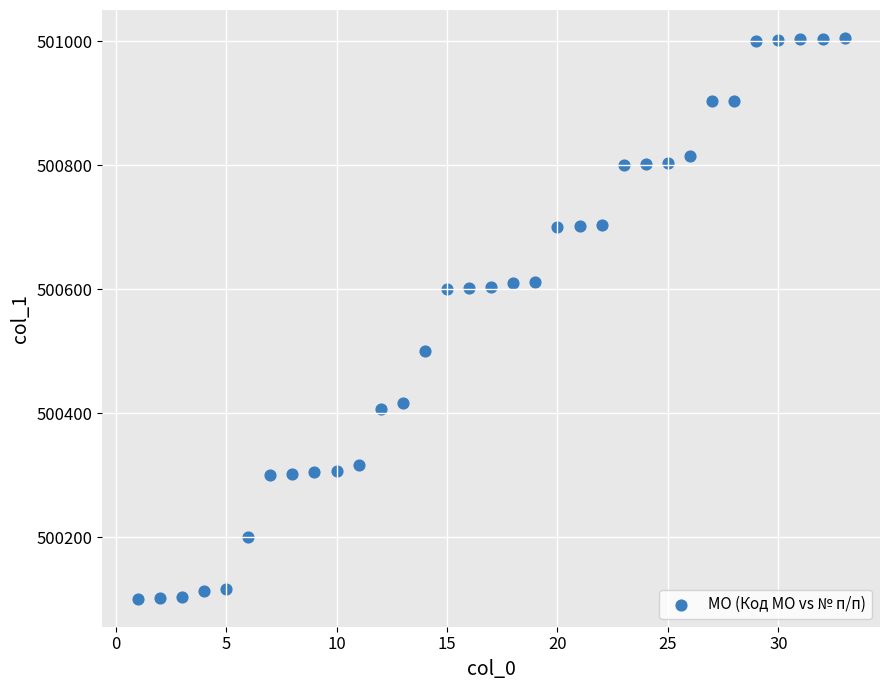

What is the range of X values (max minus min)?

32